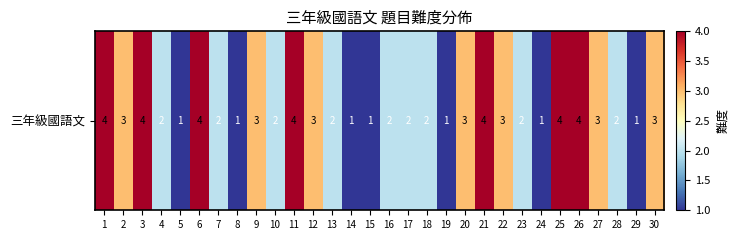

Reading left to right, extract all data points from this chart.

1=4	2=3	3=4	4=2	5=1	6=4	7=2	8=1	9=3	10=2	11=4	12=3	13=2	14=1	15=1	16=2	17=2	18=2	19=1	20=3	21=4	22=3	23=2	24=1	25=4	26=4	27=3	28=2	29=1	30=3